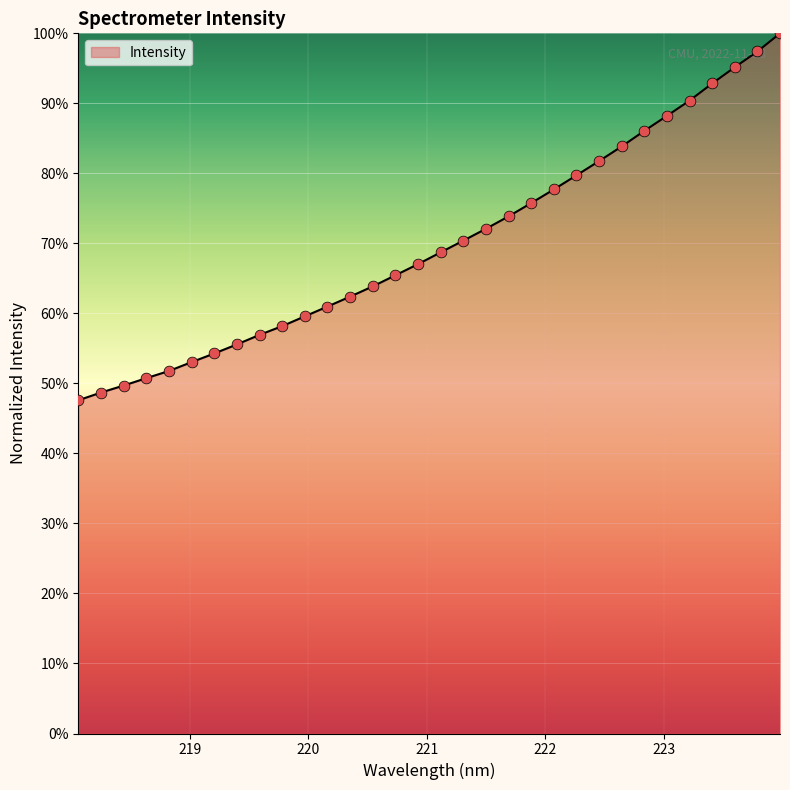

What is the minimum value shown in the chart?

47.6